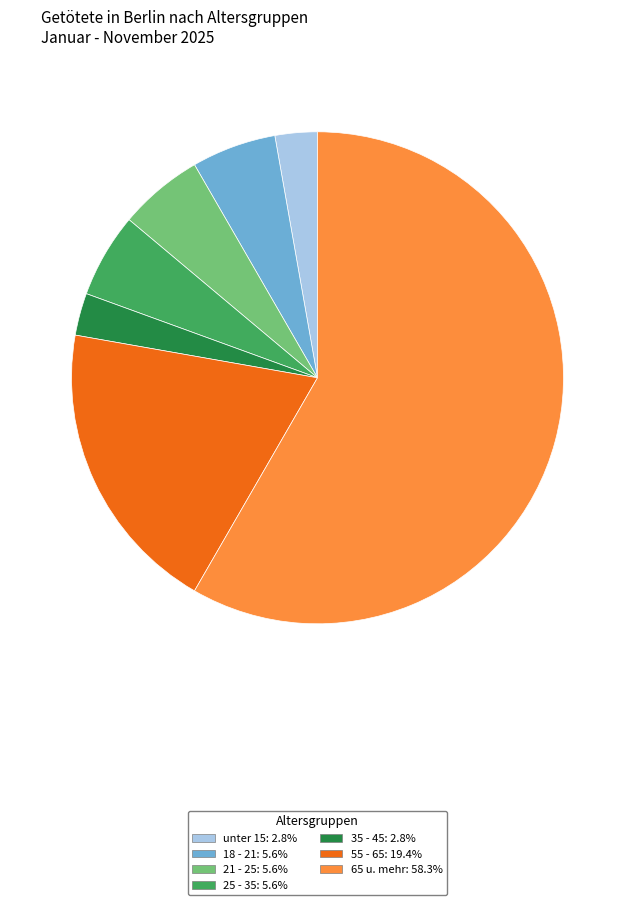

Is there any slice that represents more than half of the pie?

Yes